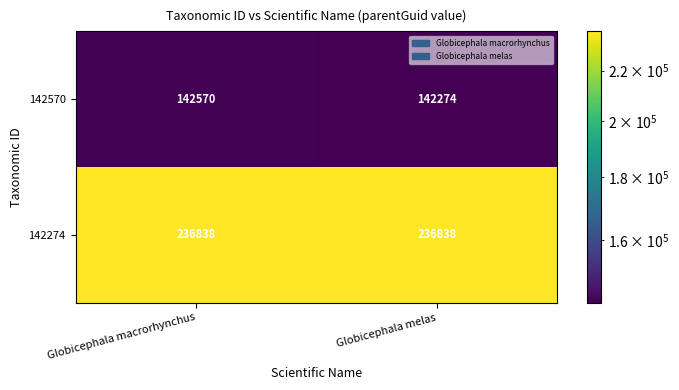

Which category has the highest value in the 142570 series?

Globicephala macrorhynchus